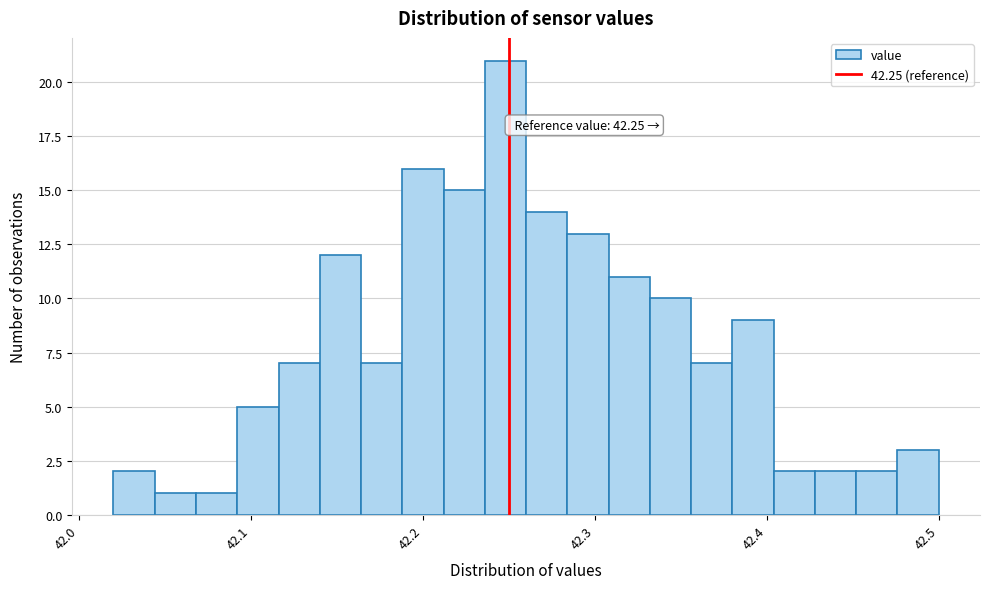

Around what value on the x-axis is the tallest bar? Give the approximate position of its centre, as read against the axis.

42.25